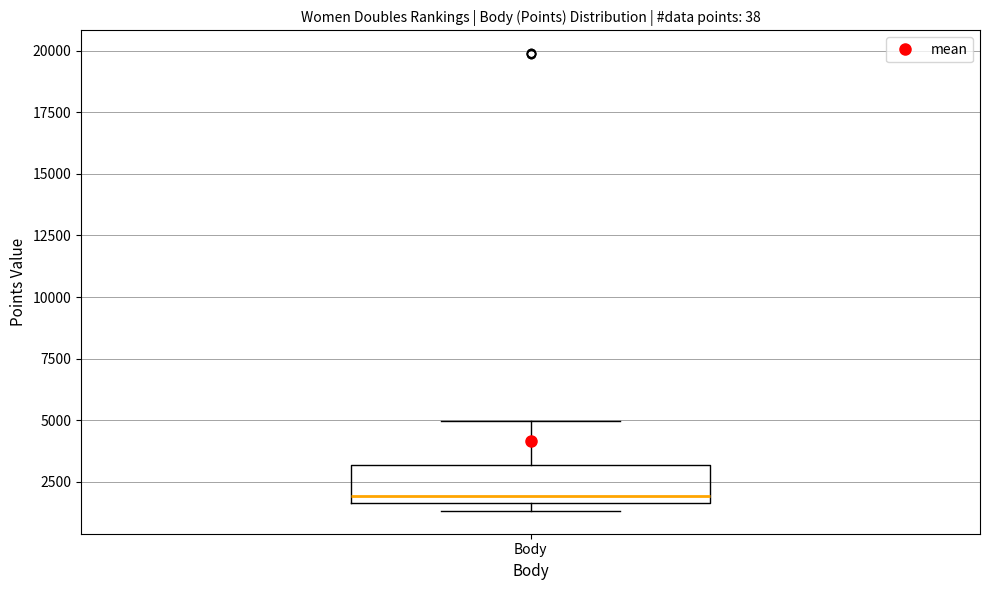

Read this box plot against the y-axis: the position of the median line, the range covered by the box, and the ends of both whiskers. The values are not printed on the chart, so give them approximately, as read against the axis.

median 2000, box 1500 to 3000, whiskers 1500 (just below the box's lower edge) to 5000